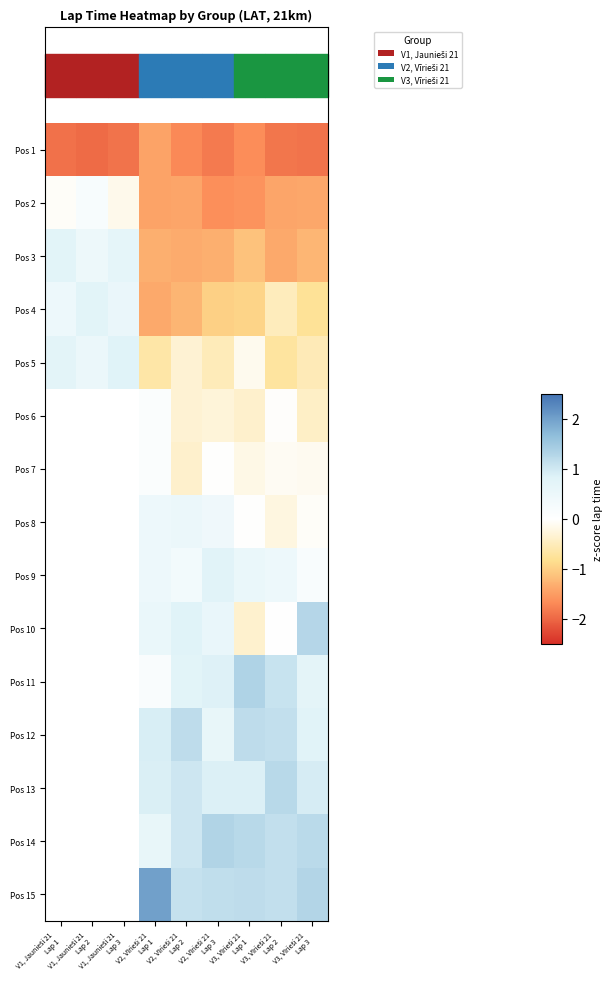

At which label does Pos 12 first exceed 0?

V2, Vīrieši 21 Lap 1